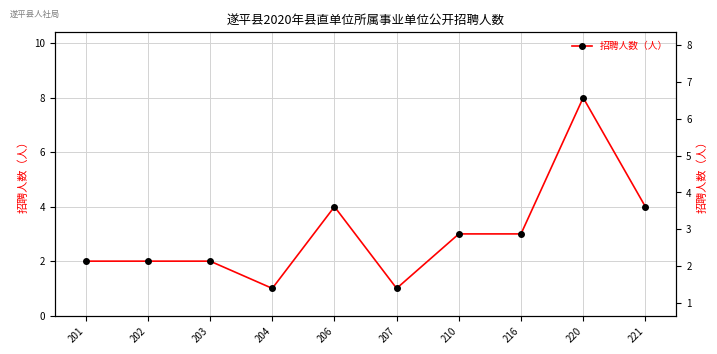

Read the value at 221.

4